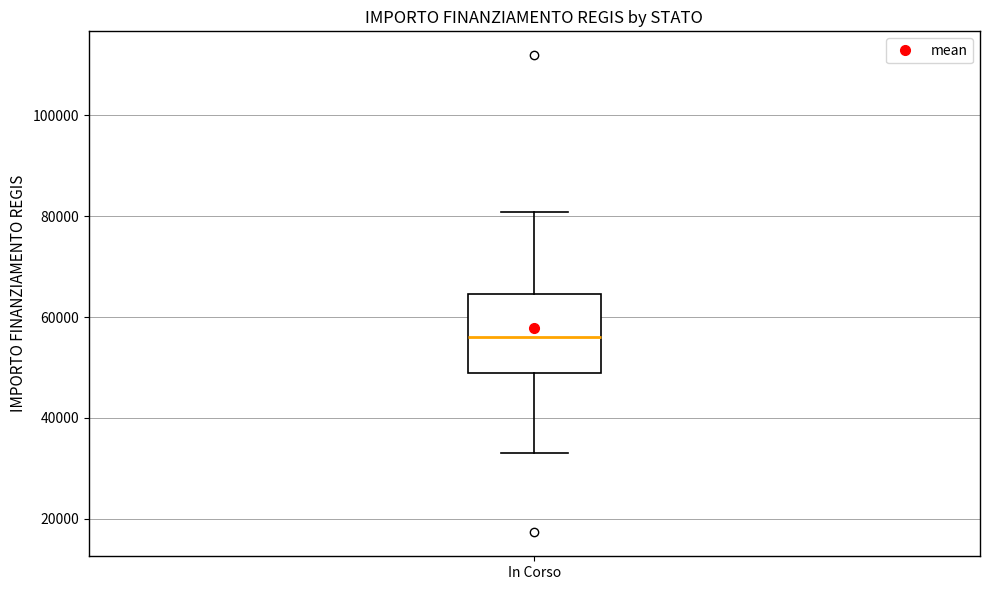

Transcribe this box plot: give where the median line is, the range the box spans, and where the two whiskers end, as read against the y-axis. The values are not printed on the chart, so give them approximately, as read against the axis.

median 56000, box 50000 to 64000, whiskers 32000 to 80000